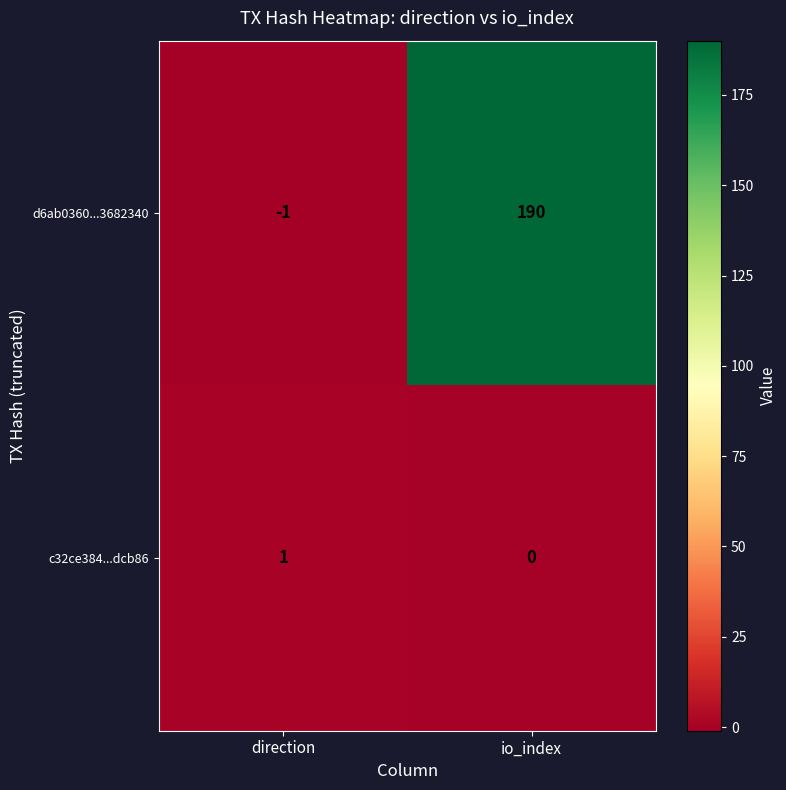

What is the sum of all d6ab0360...3682340 values?

189